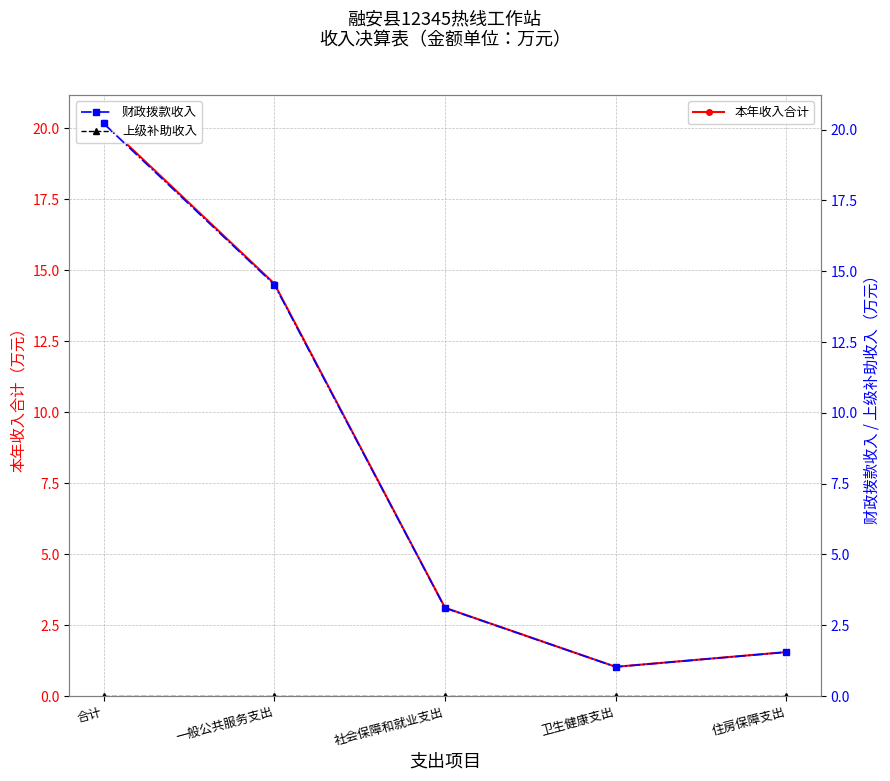

True or false: 财政拨款收入 and 本年收入合计 cross at least once.

False